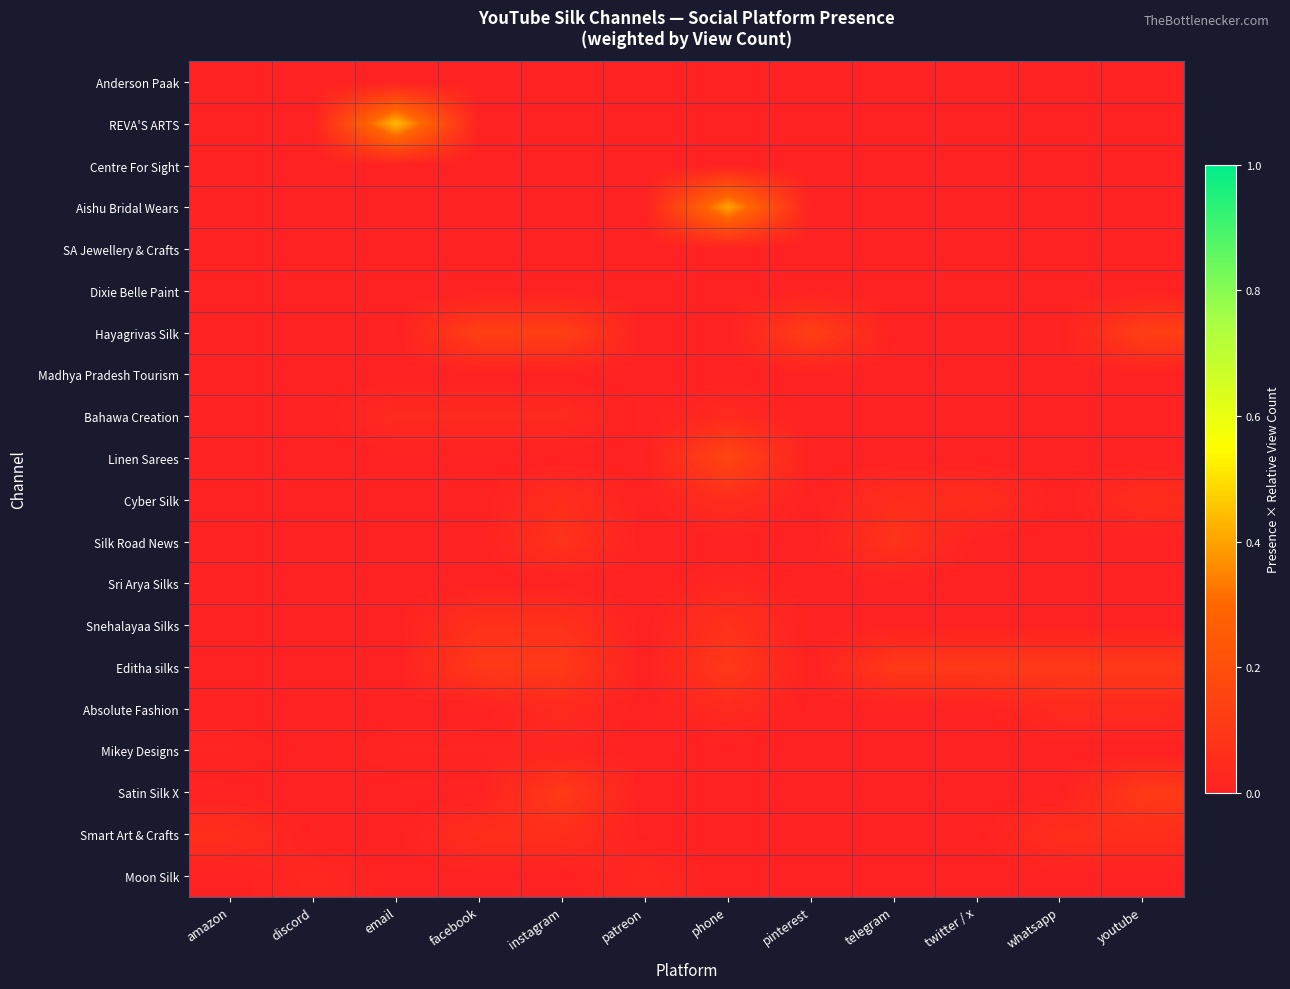

Reading left to right, transcribe all the data shown in this chart.

Anderson Paak: amazon=0.0	discord=0.0	email=0.0	facebook=0.0	instagram=0.0	patreon=0.0	phone=0.0	pinterest=0.0	telegram=0.0	twitter / x=0.0	whatsapp=0.0	youtube=0.0
REVA'S ARTS: amazon=0.0	discord=0.0	email=0.4	facebook=0.0	instagram=0.0	patreon=0.0	phone=0.0	pinterest=0.0	telegram=0.0	twitter / x=0.0	whatsapp=0.0	youtube=0.0
Centre For Sight: amazon=0.0	discord=0.0	email=0.0	facebook=0.0	instagram=0.0	patreon=0.0	phone=0.0	pinterest=0.0	telegram=0.0	twitter / x=0.0	whatsapp=0.0	youtube=0.0
Aishu Bridal Wears: amazon=0.0	discord=0.0	email=0.0	facebook=0.0	instagram=0.0	patreon=0.0	phone=0.4	pinterest=0.0	telegram=0.0	twitter / x=0.0	whatsapp=0.0	youtube=0.0
SA Jewellery & Crafts: amazon=0.0	discord=0.0	email=0.0	facebook=0.0	instagram=0.0	patreon=0.0	phone=0.0	pinterest=0.0	telegram=0.0	twitter / x=0.0	whatsapp=0.0	youtube=0.0
Dixie Belle Paint: amazon=0.0	discord=0.0	email=0.0	facebook=0.0	instagram=0.0	patreon=0.0	phone=0.0	pinterest=0.0	telegram=0.0	twitter / x=0.0	whatsapp=0.0	youtube=0.0
Hayagrivas Silk: amazon=0.0	discord=0.0	email=0.0	facebook=0.1	instagram=0.1	patreon=0.0	phone=0.0	pinterest=0.1	telegram=0.0	twitter / x=0.0	whatsapp=0.0	youtube=0.1
Madhya Pradesh Tourism: amazon=0.0	discord=0.0	email=0.0	facebook=0.0	instagram=0.0	patreon=0.0	phone=0.0	pinterest=0.0	telegram=0.0	twitter / x=0.0	whatsapp=0.0	youtube=0.0
Bahawa Creation: amazon=0.0	discord=0.0	email=0.0	facebook=0.0	instagram=0.0	patreon=0.0	phone=0.0	pinterest=0.0	telegram=0.0	twitter / x=0.0	whatsapp=0.0	youtube=0.0
Linen Sarees: amazon=0.0	discord=0.0	email=0.0	facebook=0.0	instagram=0.0	patreon=0.0	phone=0.2	pinterest=0.0	telegram=0.0	twitter / x=0.0	whatsapp=0.0	youtube=0.0
Cyber Silk: amazon=0.0	discord=0.0	email=0.0	facebook=0.0	instagram=0.1	patreon=0.0	phone=0.1	pinterest=0.0	telegram=0.1	twitter / x=0.1	whatsapp=0.0	youtube=0.1
Silk Road News: amazon=0.0	discord=0.0	email=0.0	facebook=0.0	instagram=0.1	patreon=0.0	phone=0.0	pinterest=0.0	telegram=0.1	twitter / x=0.0	whatsapp=0.0	youtube=0.0
Sri Arya Silks: amazon=0.0	discord=0.0	email=0.0	facebook=0.0	instagram=0.0	patreon=0.0	phone=0.0	pinterest=0.0	telegram=0.0	twitter / x=0.0	whatsapp=0.0	youtube=0.0
Snehalayaa Silks: amazon=0.0	discord=0.0	email=0.0	facebook=0.1	instagram=0.1	patreon=0.0	phone=0.1	pinterest=0.0	telegram=0.0	twitter / x=0.0	whatsapp=0.0	youtube=0.0
Editha silks: amazon=0.0	discord=0.0	email=0.0	facebook=0.1	instagram=0.1	patreon=0.0	phone=0.1	pinterest=0.0	telegram=0.1	twitter / x=0.1	whatsapp=0.1	youtube=0.1
Absolute Fashion: amazon=0.0	discord=0.0	email=0.0	facebook=0.0	instagram=0.0	patreon=0.0	phone=0.0	pinterest=0.0	telegram=0.0	twitter / x=0.0	whatsapp=0.0	youtube=0.0
Mikey Designs: amazon=0.0	discord=0.0	email=0.0	facebook=0.0	instagram=0.0	patreon=0.0	phone=0.0	pinterest=0.0	telegram=0.0	twitter / x=0.0	whatsapp=0.0	youtube=0.0
Satin Silk X: amazon=0.0	discord=0.0	email=0.0	facebook=0.0	instagram=0.1	patreon=0.0	phone=0.0	pinterest=0.0	telegram=0.0	twitter / x=0.0	whatsapp=0.0	youtube=0.1
Smart Art & Crafts: amazon=0.1	discord=0.0	email=0.0	facebook=0.1	instagram=0.1	patreon=0.0	phone=0.0	pinterest=0.0	telegram=0.0	twitter / x=0.0	whatsapp=0.1	youtube=0.1
Moon Silk: amazon=0.0	discord=0.0	email=0.0	facebook=0.0	instagram=0.0	patreon=0.0	phone=0.0	pinterest=0.0	telegram=0.0	twitter / x=0.0	whatsapp=0.0	youtube=0.0